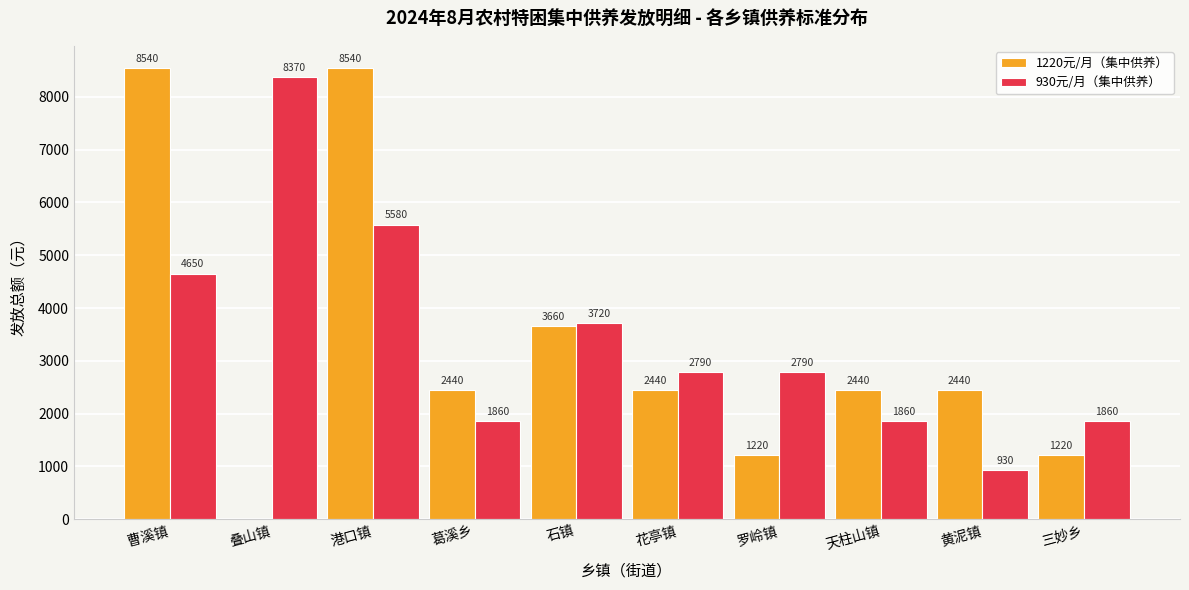

What is the sum of the 1220元/月（集中供养） values at 曹溪镇 and 花亭镇?

10980